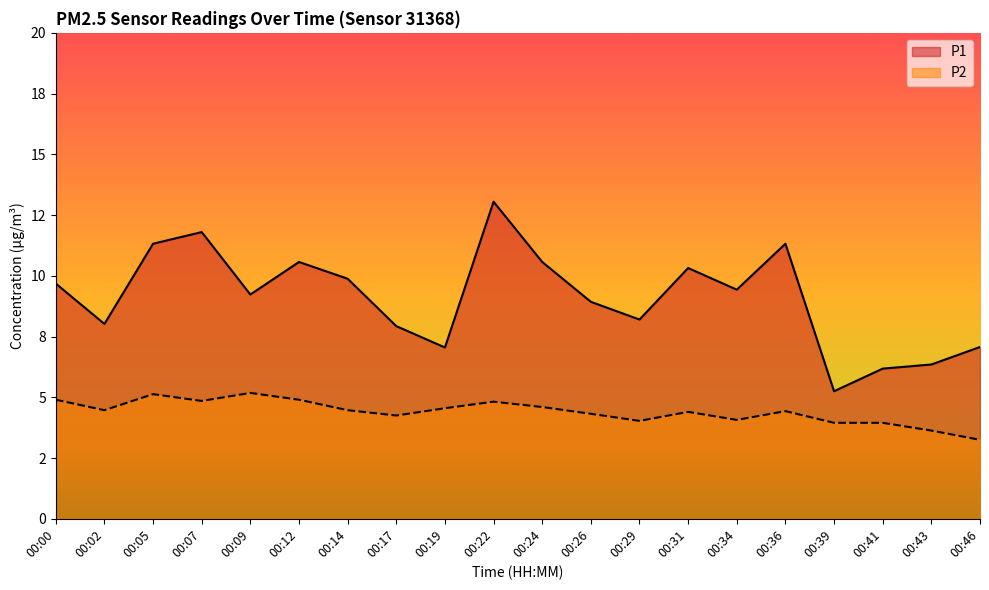

The P2 series shows 6.3 at 00:02. True or false?

False